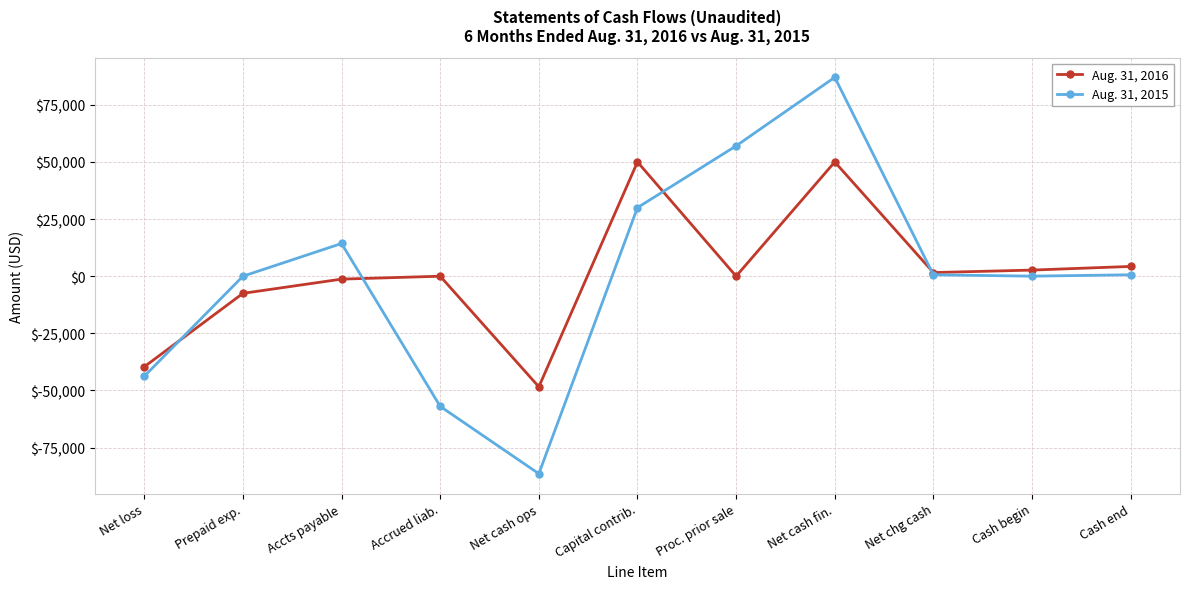

After their last crossing, which series has the higher values: Aug. 31, 2016 or Aug. 31, 2015?

Aug. 31, 2016